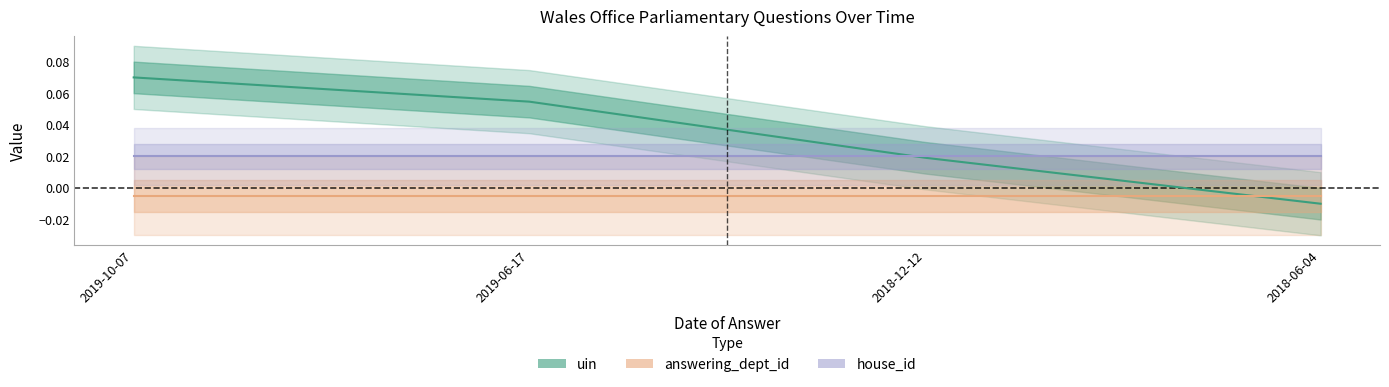

Where is house_id nearest to the value 0?

2019-10-07